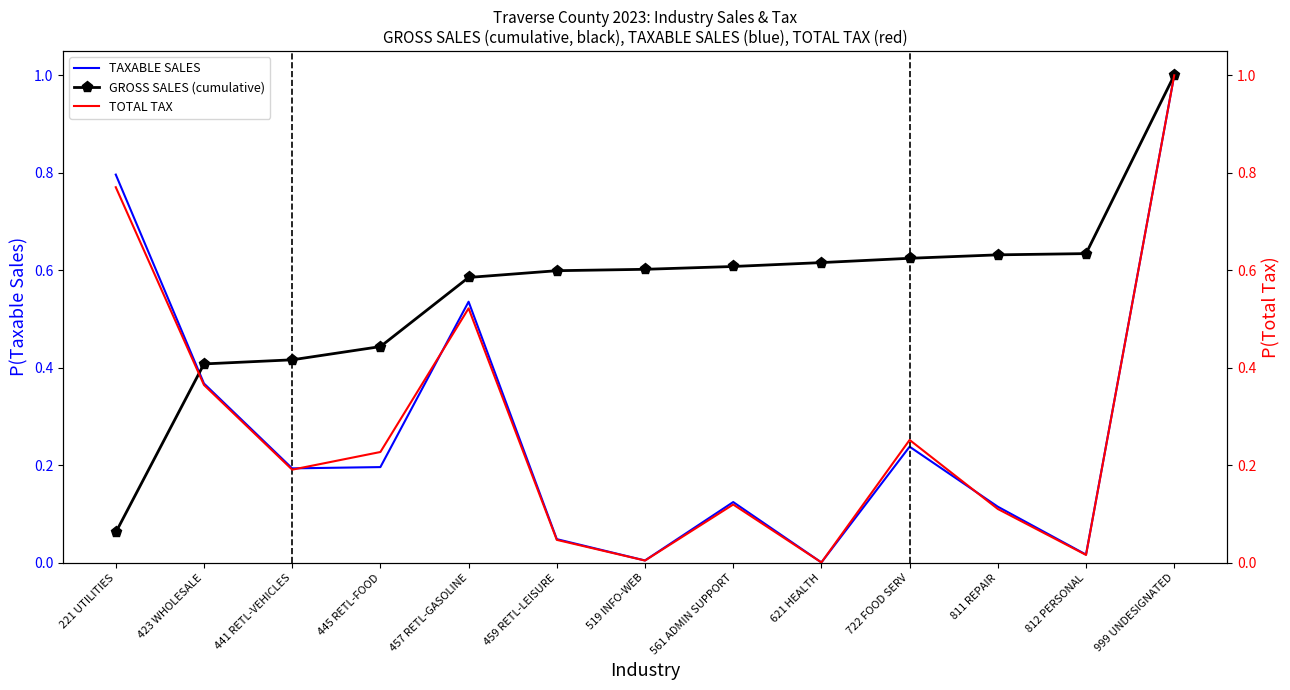

At which label does TAXABLE SALES reach its minimum?

621 HEALTH